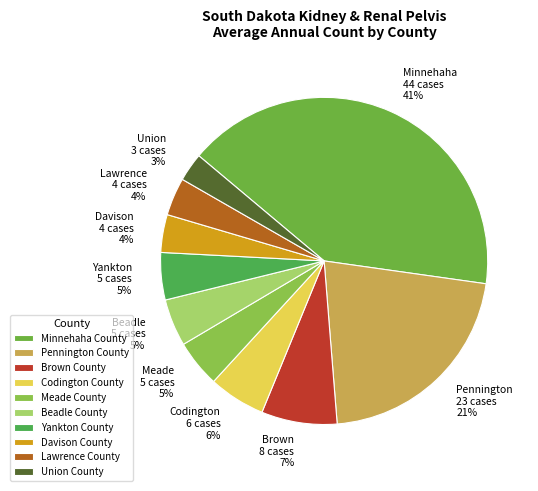

What percentage is the Yankton County slice, to the nearest percent?

5%